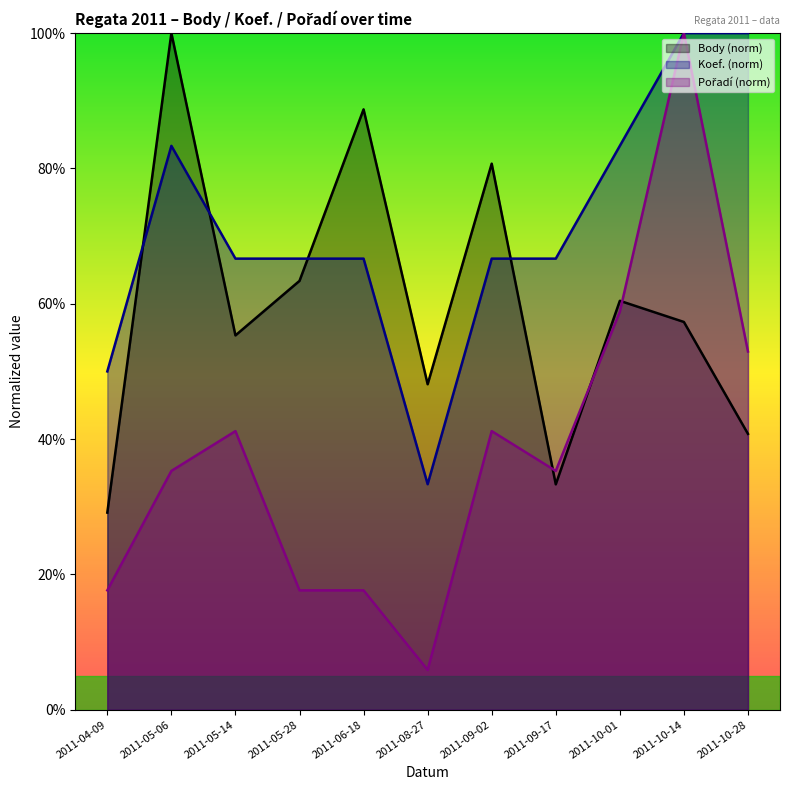

Between which two adjacent categories do Koef. and Body first intersect?

2011-04-09 and 2011-05-06